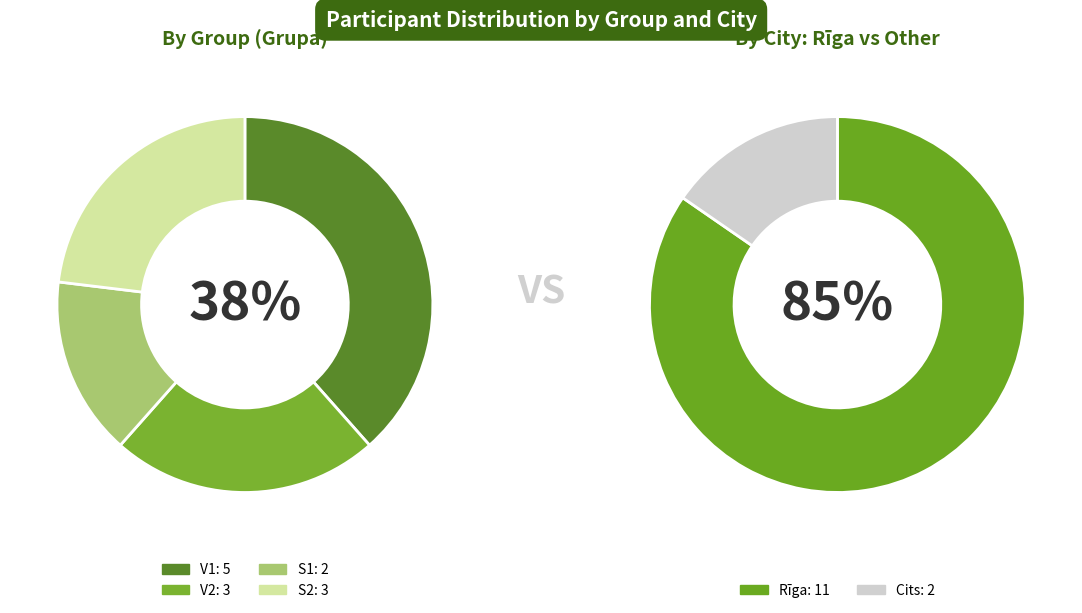

What is the spread (max minus min) of values at V1?

3